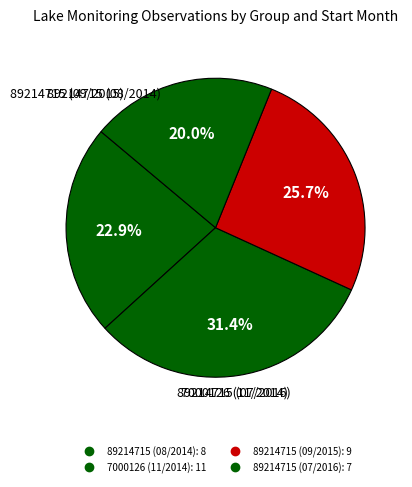

Does any single category account for the majority?

No